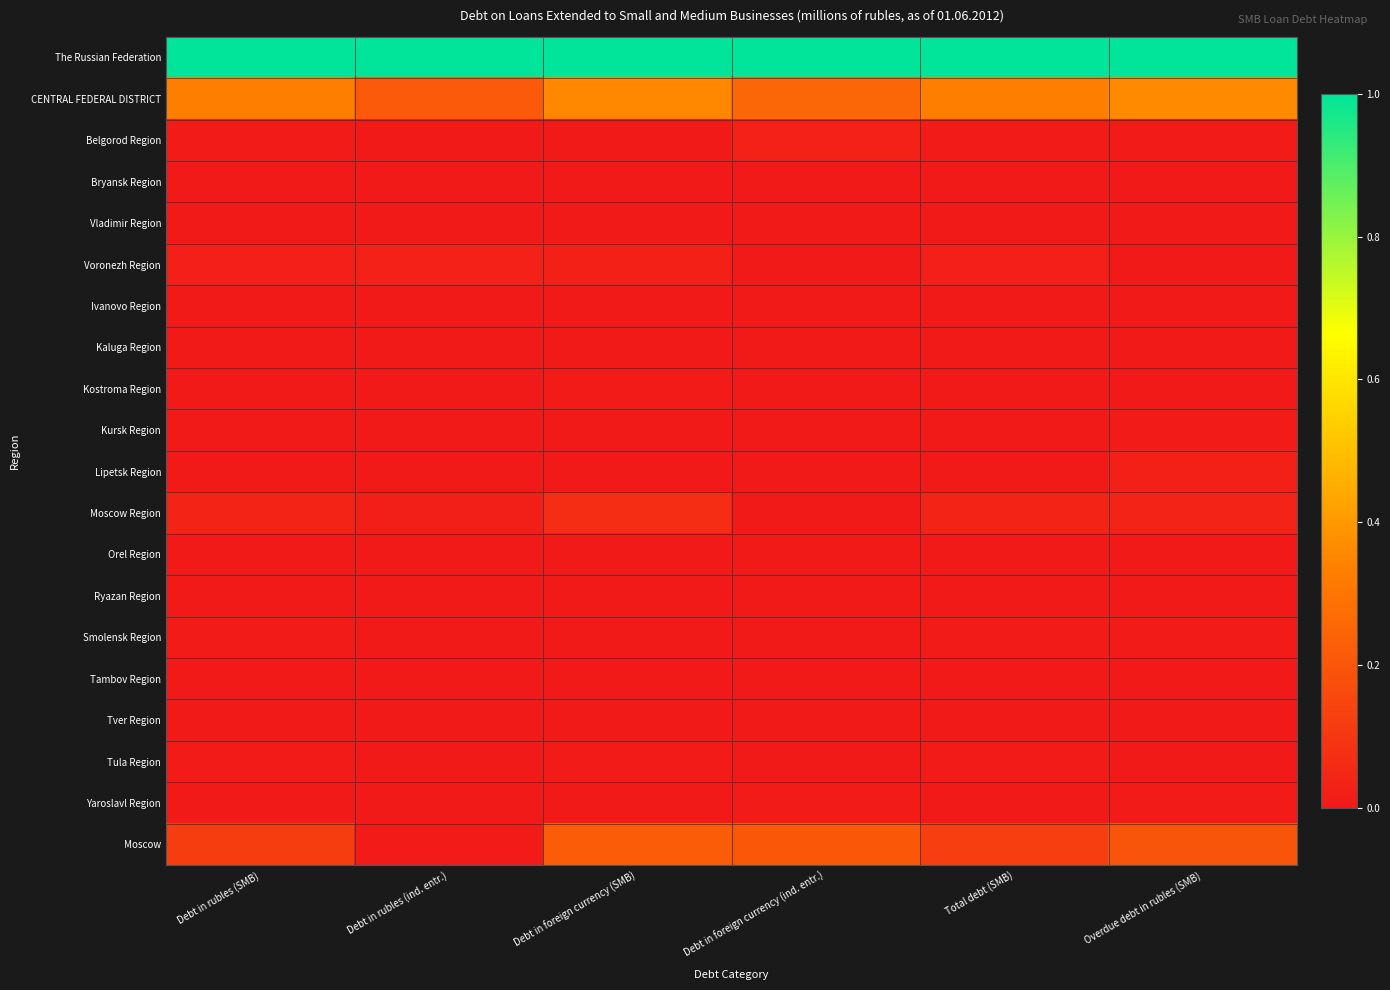

At how many categories does at least one series exceed 0?

6